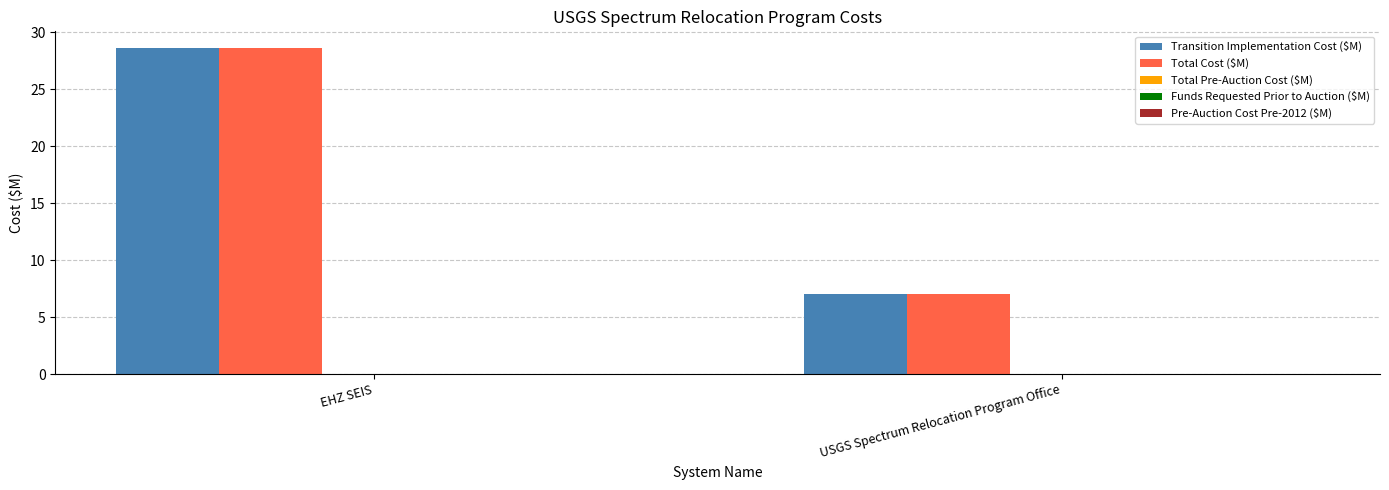

What is the average value of the Total Cost ($M) series?

17.8